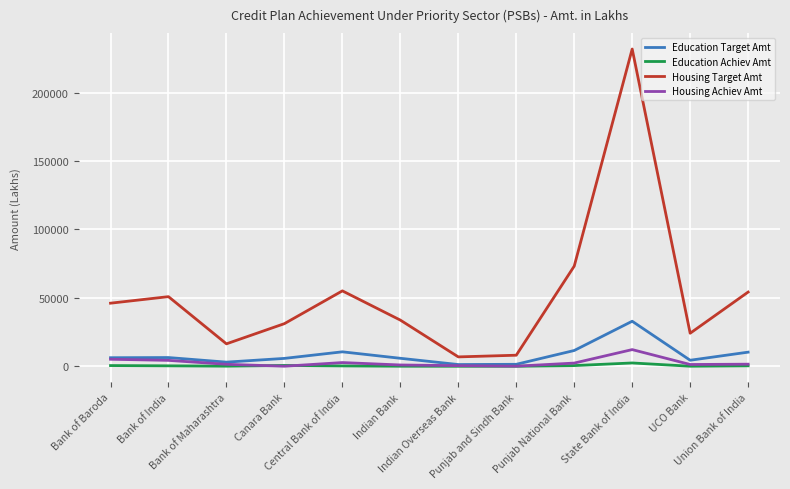

True or false: Housing Achiev Amt and Housing Target Amt intersect in this chart.

False